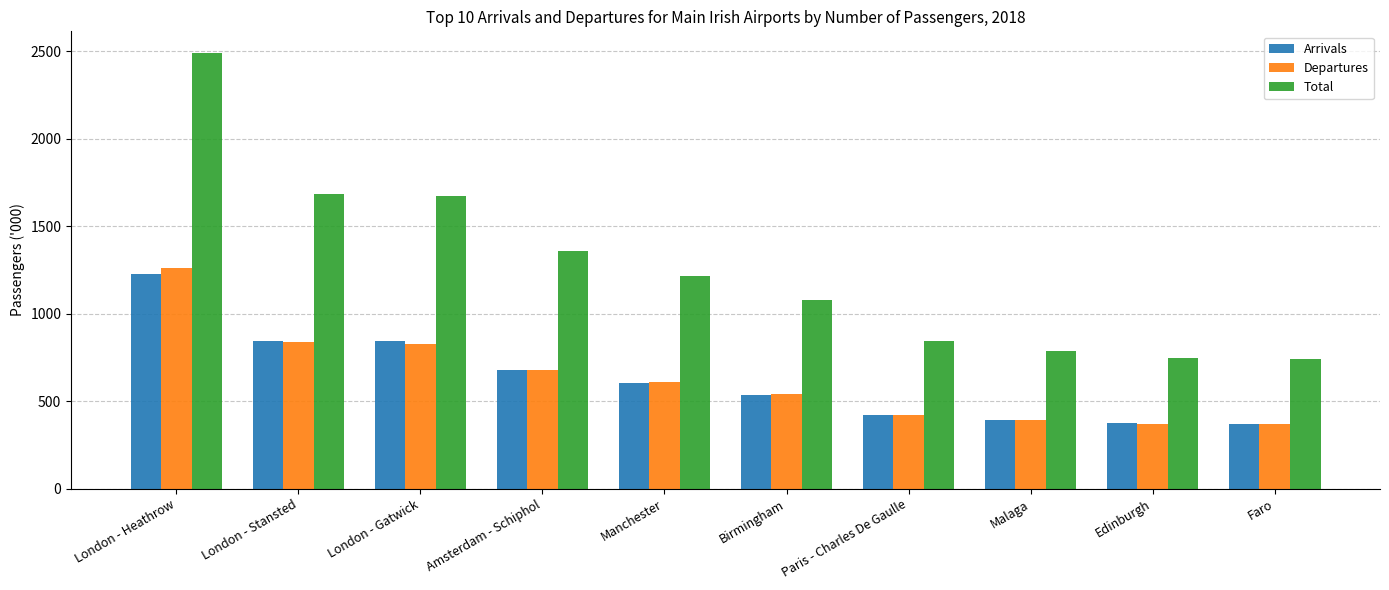

How many categories are shown in the chart?

10